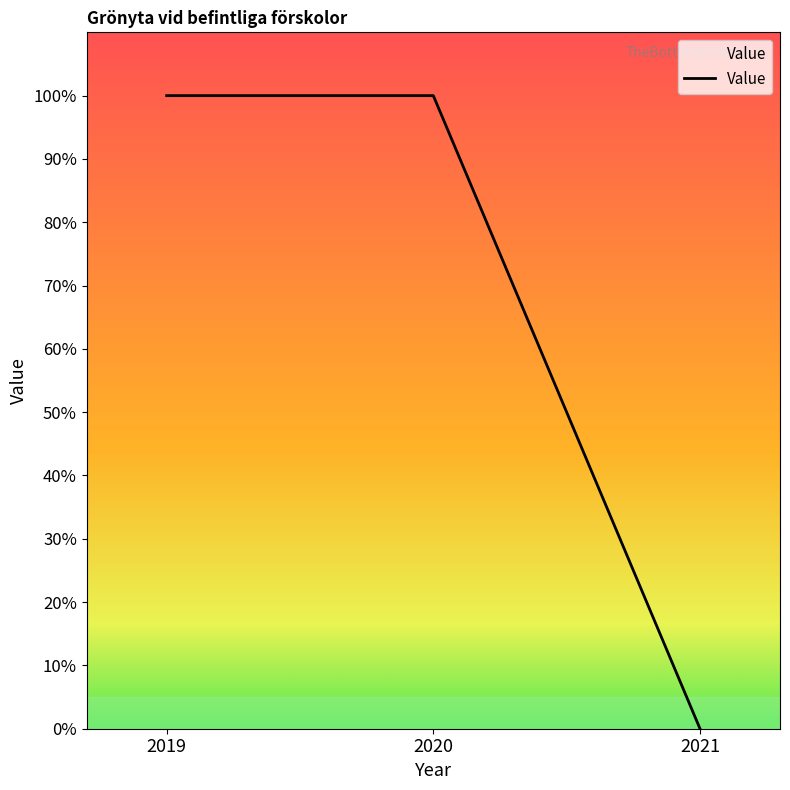

How many distinct data groups are displayed?

1